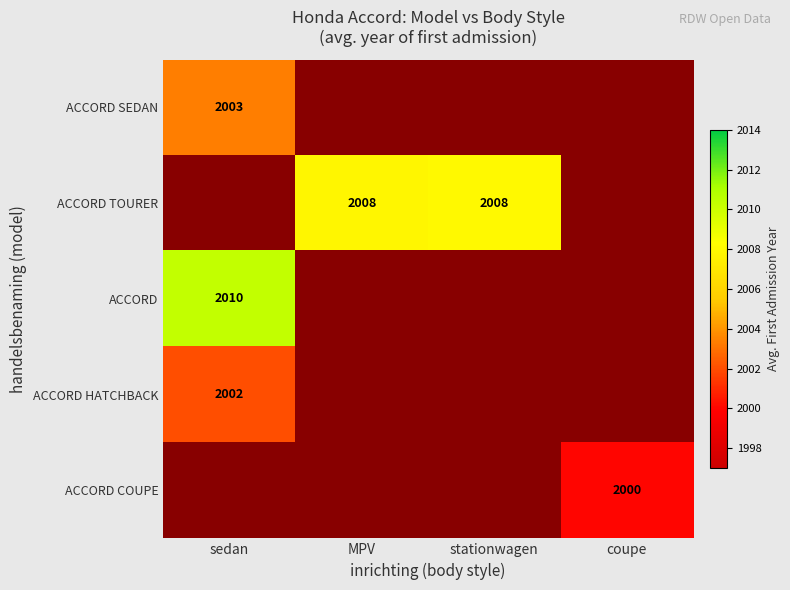

Between stationwagen and MPV, which is larger?

MPV